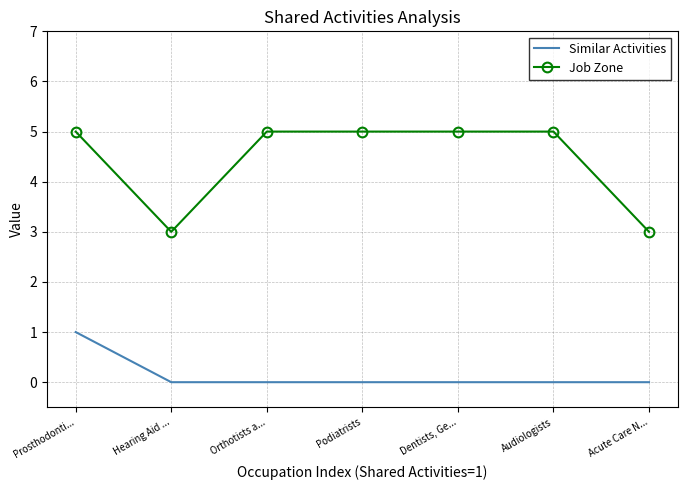

How many values in the Job Zone series are below 5?

2